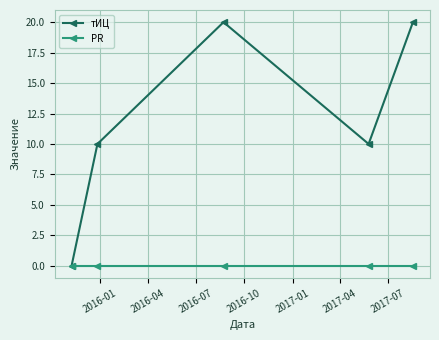

True or false: PR has more than 2 points higher than both neighbors.

False